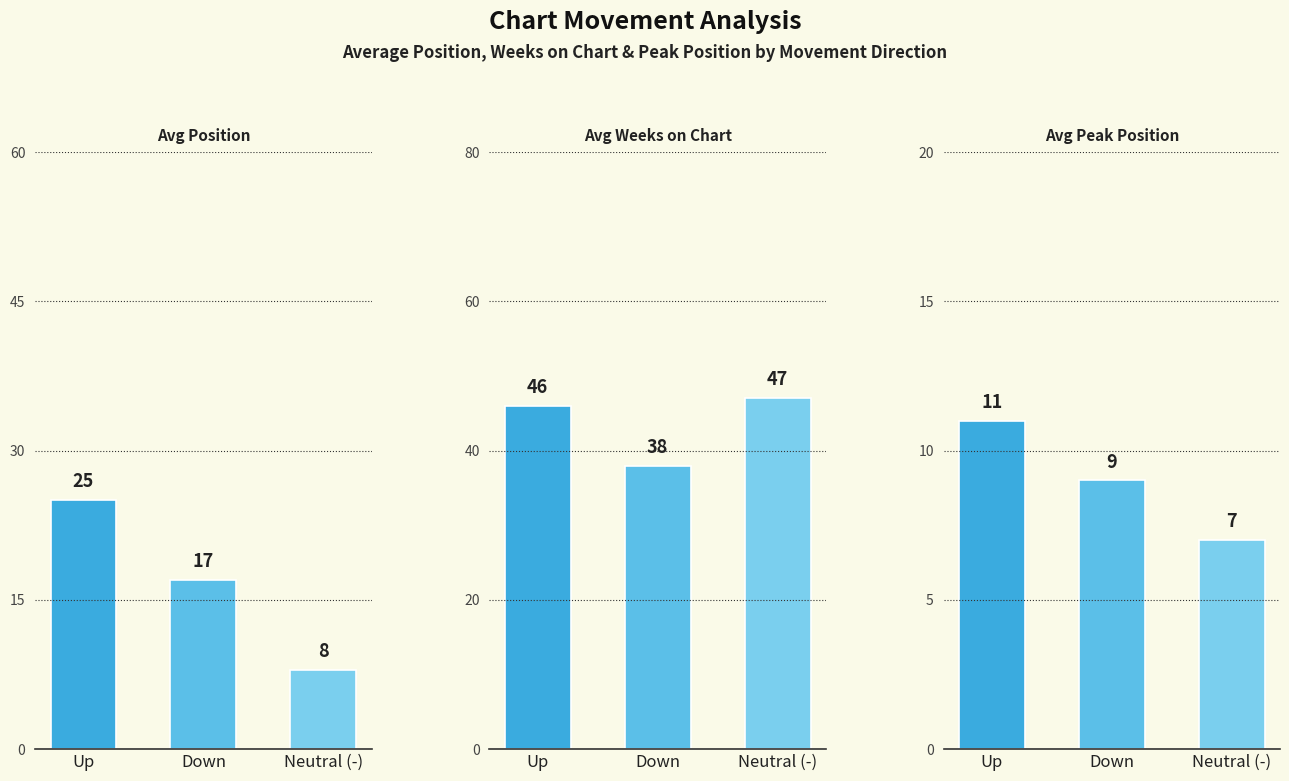

What is the sum of all Avg Peak Position values?

27